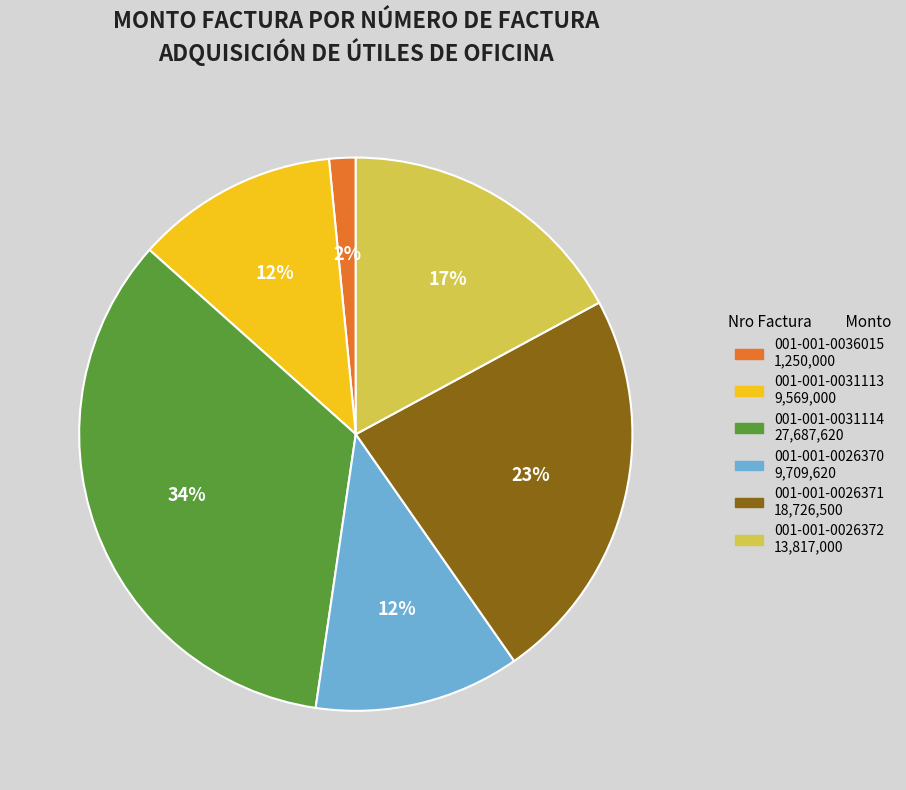

Is there any slice that represents more than half of the pie?

No